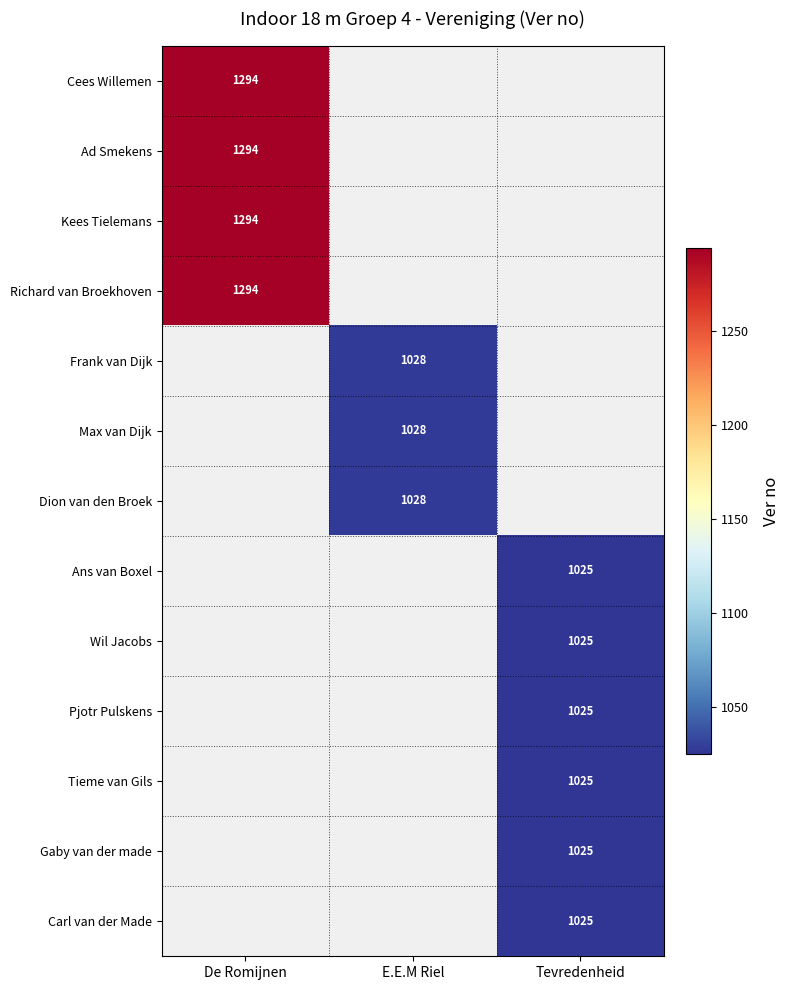

The value of Ans van Boxel at Tevredenheid is 1025. True or false?

True